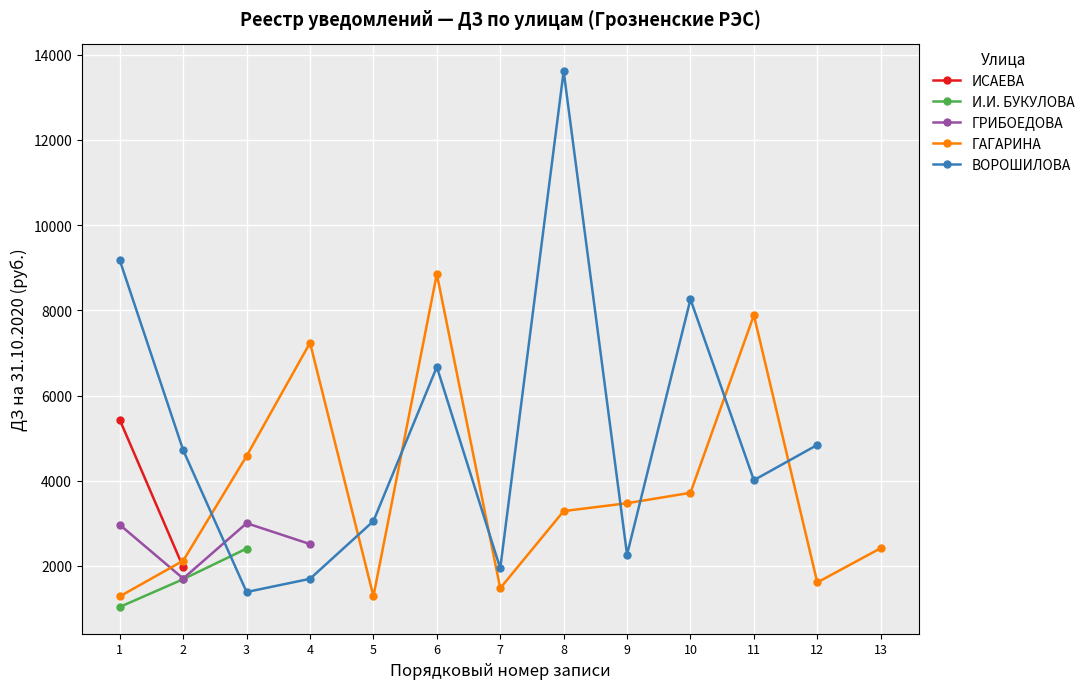

True or false: ГАГАРИНА and И.И. БУКУЛОВА intersect in this chart.

False